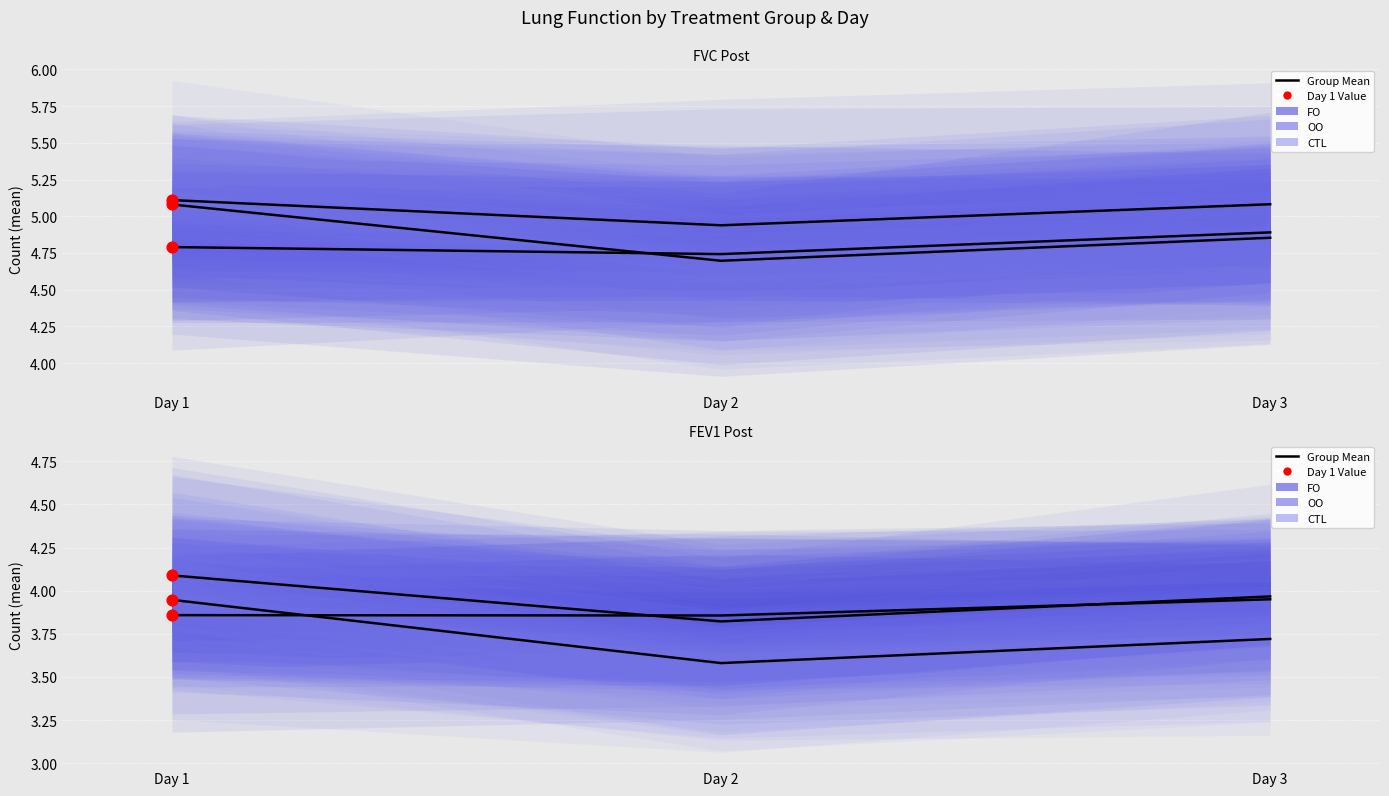

At how many categories does at least one series exceed 3?

3